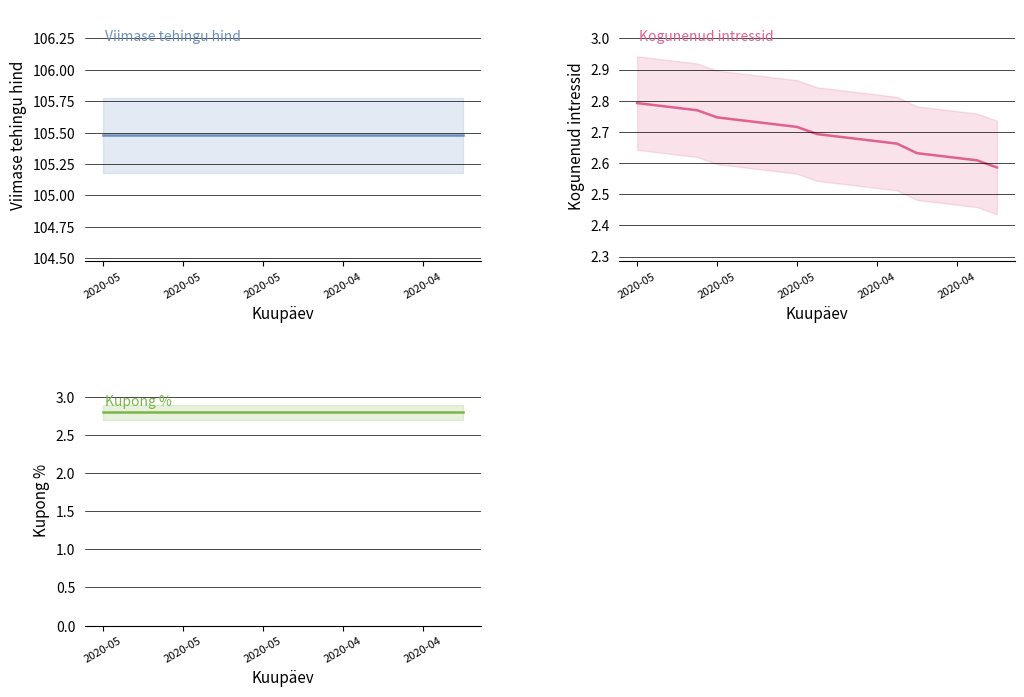

What value does the Kupong % series have at 2020-05?

2.8